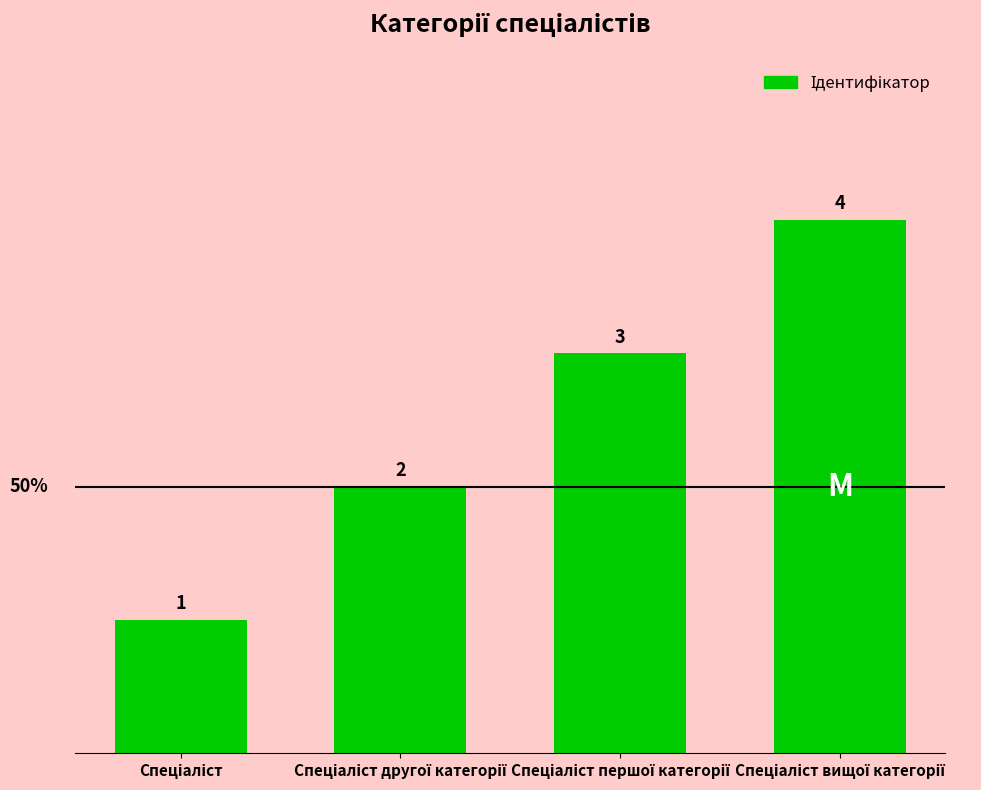

What is the value of the 4th bar from the left?

4